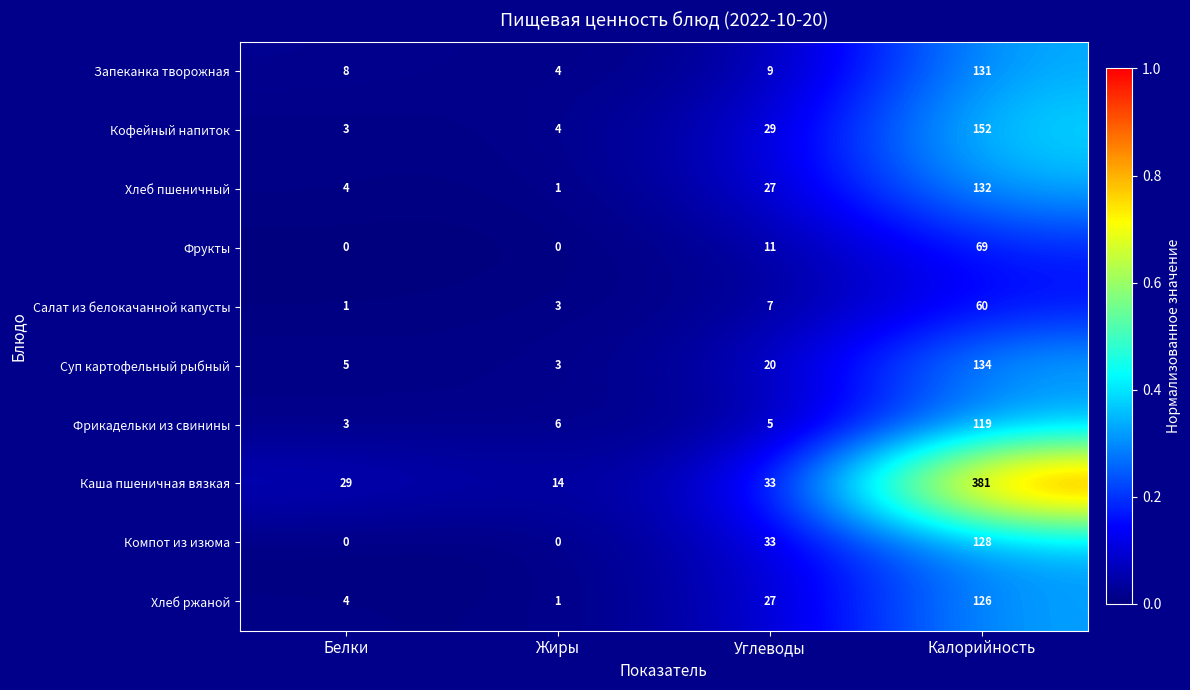

At which label does Суп картофельный рыбный reach its peak?

Калорийность